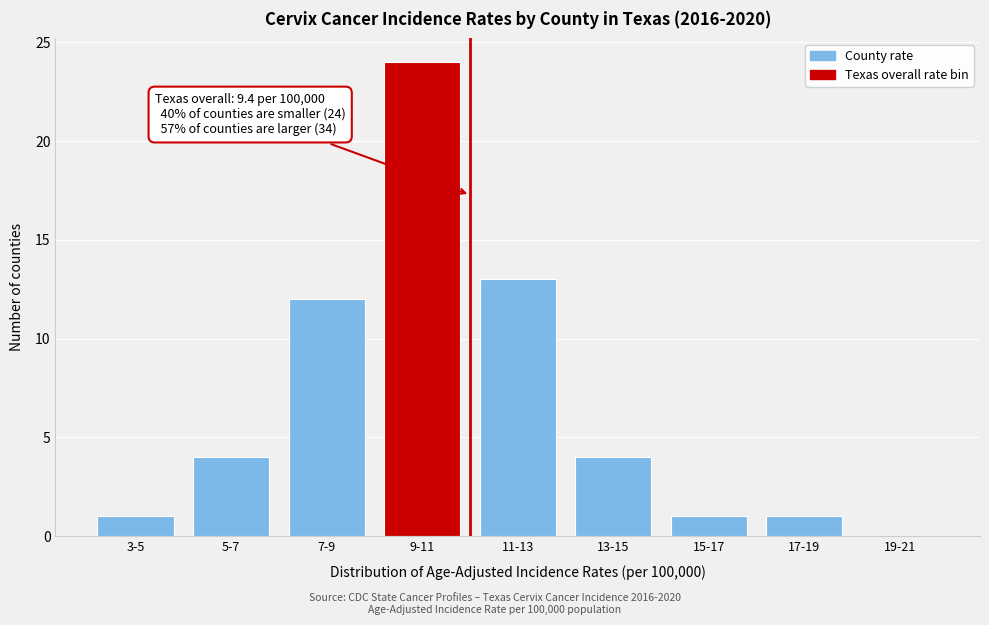

Reading left to right, list all the values displayed in this chart.

3-5=1	5-7=4	7-9=12	9-11=24	11-13=13	13-15=4	15-17=1	17-19=1	19-21=0